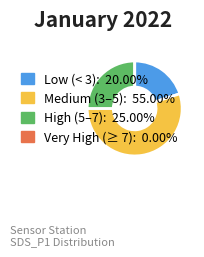

Is there any slice that represents more than half of the pie?

Yes